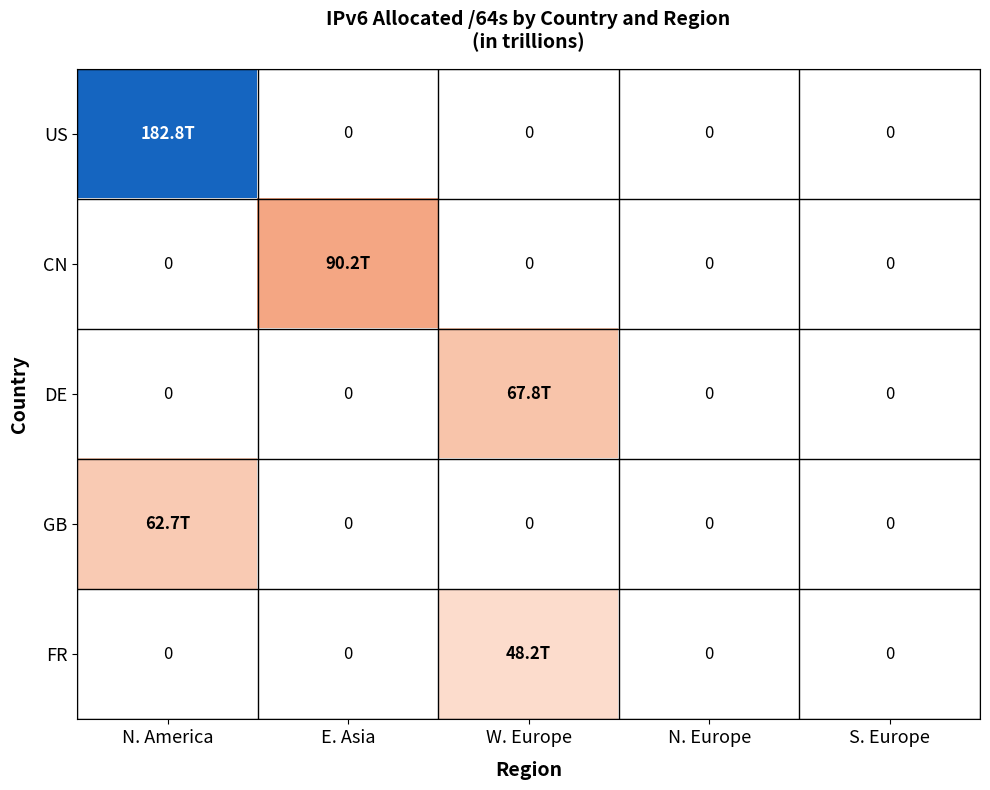

Is the value of US at N. Europe greater than the value of CN at E. Asia?

No